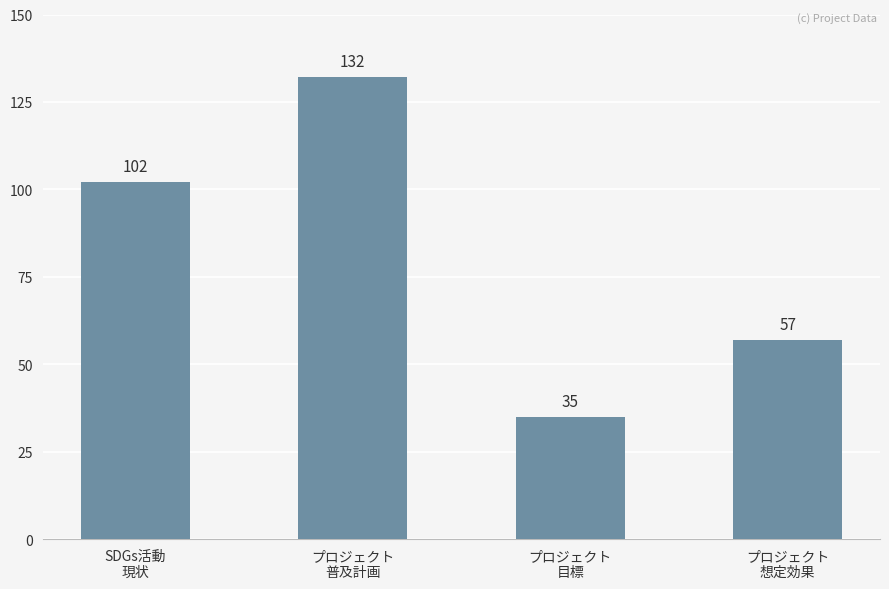

The value at プロジェクト
普及計画 is 87. True or false?

False